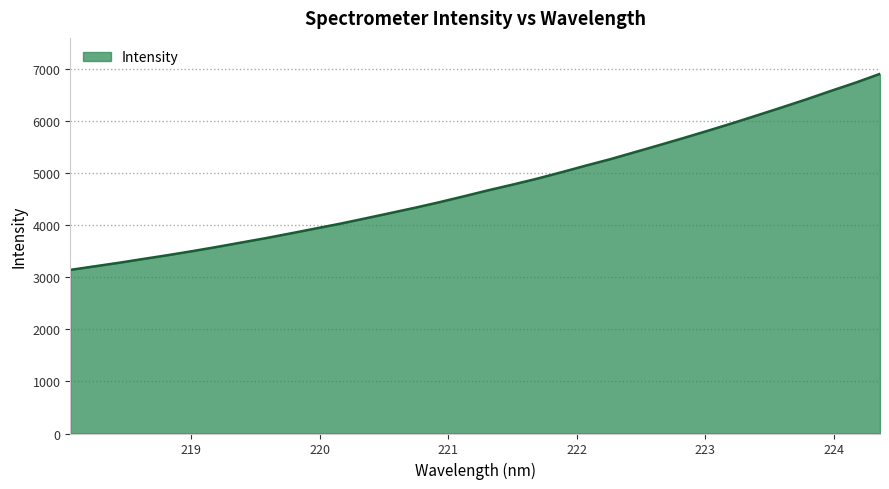

What is the maximum value shown in the chart?

6912.3